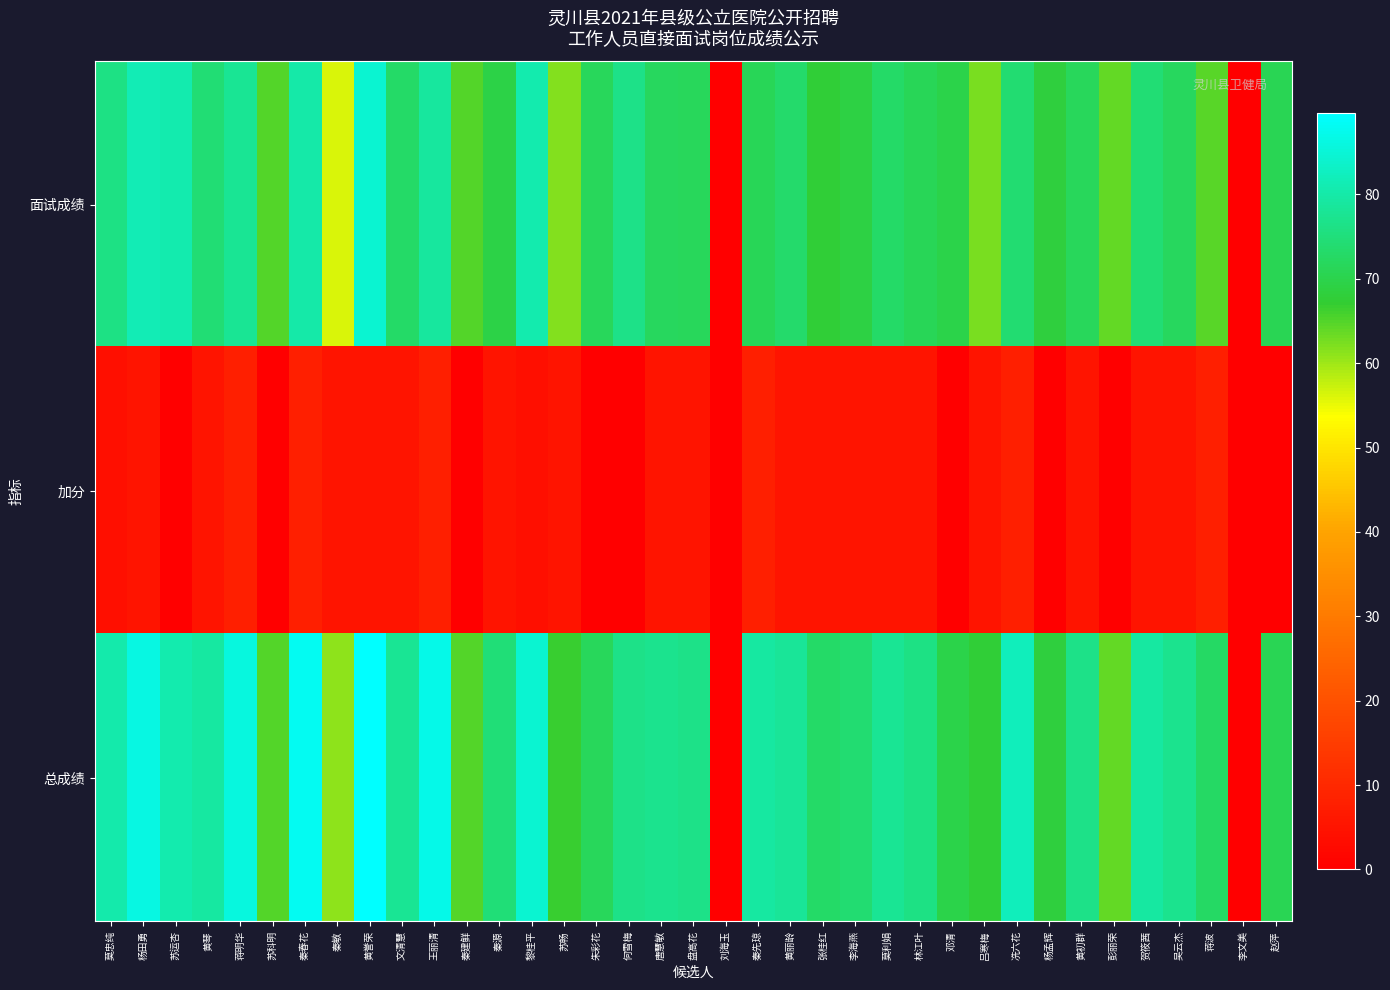

Reading left to right, list all the values displayed in this chart.

面试成绩: 莫忠纯=76.2	杨田勇=81.4	苏运杏=80.8	黄琴=74.2	蒋明华=77.8	苏科明=65.0	秦春花=80.0	秦敏=56.0	黄誉荣=84.6	文清慧=72.8	王丽清=78.8	秦建鲜=65.0	秦源=69.6	黎桂平=80.6	苏畅=61.6	朱彩花=71.4	何雪梅=76.4	唐慧敏=72.0	盘高花=71.6	刘海玉=0.0	秦先琼=71.2	黄丽龄=73.2	张桂红=67.8	李海燕=69.0	莫利娟=73.0	林江叶=71.2	邓清=69.8	吕寒梅=62.6	冼六花=74.0	杨孟辉=68.4	黄初群=71.6	彭丽荣=63.8	贺筱茜=74.3	吴云杰=72.0	蒋波=64.6	李文美=0.0	赵萍=70.8
加分: 莫忠纯=4.0	杨田勇=5.0	苏运杏=0.0	黄琴=5.0	蒋明华=8.0	苏科明=0.0	秦春花=8.0	秦敏=5.0	黄誉荣=5.0	文清慧=5.0	王丽清=8.0	秦建鲜=0.0	秦源=5.0	黎桂平=4.0	苏畅=5.0	朱彩花=0.0	何雪梅=0.0	唐慧敏=5.0	盘高花=5.0	刘海玉=0.0	秦先琼=8.0	黄丽龄=5.0	张桂红=5.0	李海燕=5.0	莫利娟=5.0	林江叶=5.0	邓清=0.0	吕寒梅=5.0	冼六花=8.0	杨孟辉=0.0	黄初群=5.0	彭丽荣=0.0	贺筱茜=5.0	吴云杰=5.0	蒋波=8.0	李文美=0.0	赵萍=0.0
总成绩: 莫忠纯=80.2	杨田勇=86.4	苏运杏=80.8	黄琴=79.2	蒋明华=85.8	苏科明=65.0	秦春花=88.0	秦敏=61.0	黄誉荣=89.6	文清慧=77.8	王丽清=86.8	秦建鲜=65.0	秦源=74.6	黎桂平=84.6	苏畅=66.6	朱彩花=71.4	何雪梅=76.4	唐慧敏=77.0	盘高花=76.6	刘海玉=0.0	秦先琼=79.2	黄丽龄=78.2	张桂红=72.8	李海燕=74.0	莫利娟=78.0	林江叶=76.2	邓清=69.8	吕寒梅=67.6	冼六花=82.0	杨孟辉=68.4	黄初群=76.6	彭丽荣=63.8	贺筱茜=79.3	吴云杰=77.0	蒋波=72.6	李文美=0.0	赵萍=70.8